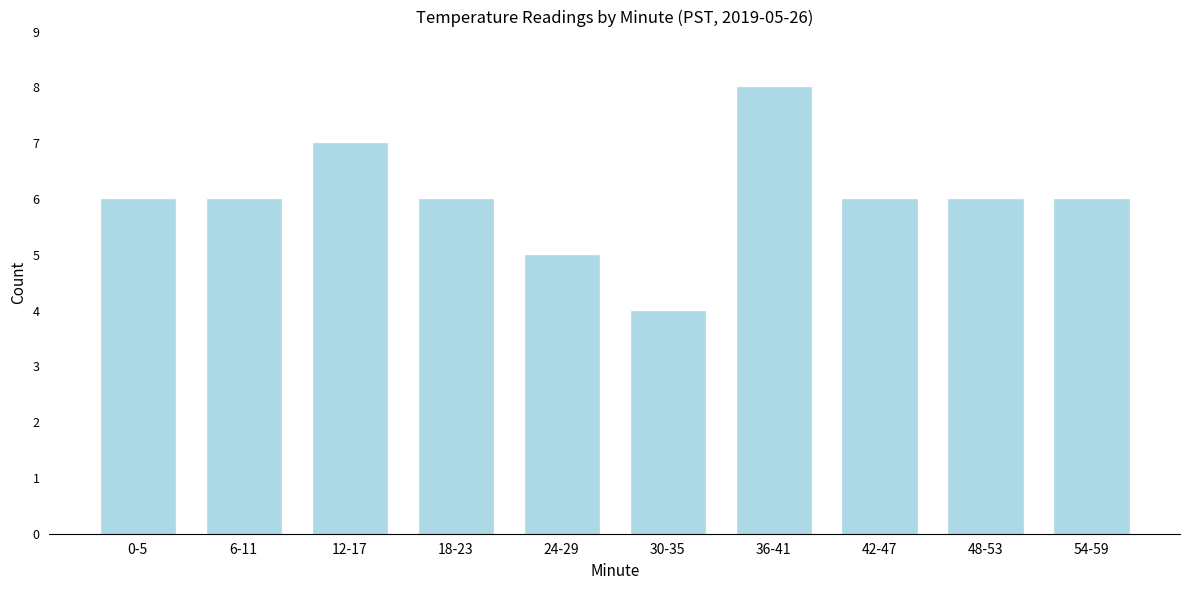

Reading left to right, what are all the values shown in this chart?

6	6	7	6	5	4	8	6	6	6